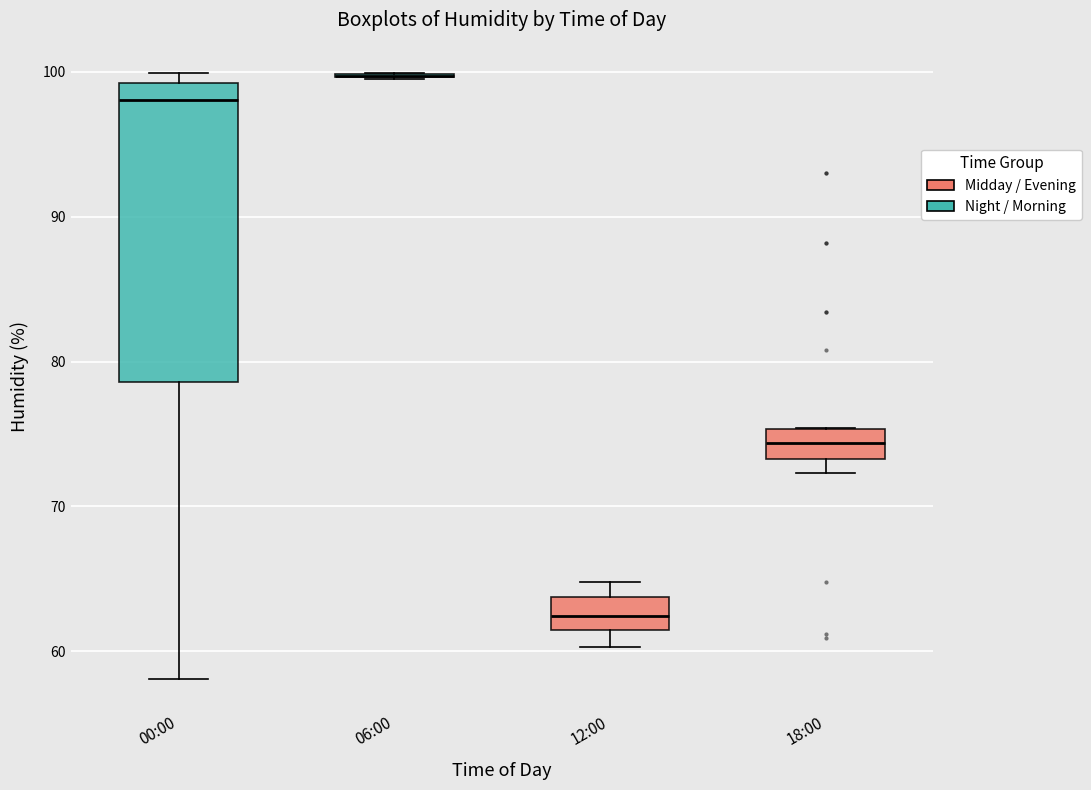

Where is the upper edge of the box for 18:00 on the y-axis? The values are not printed on the chart, so give them approximately, as read against the axis.

75